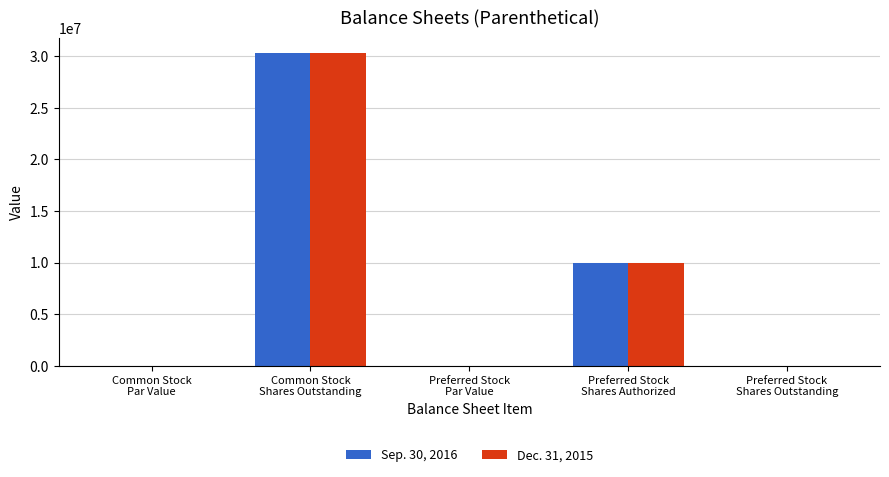

What is the greatest value displayed?

30300000.0